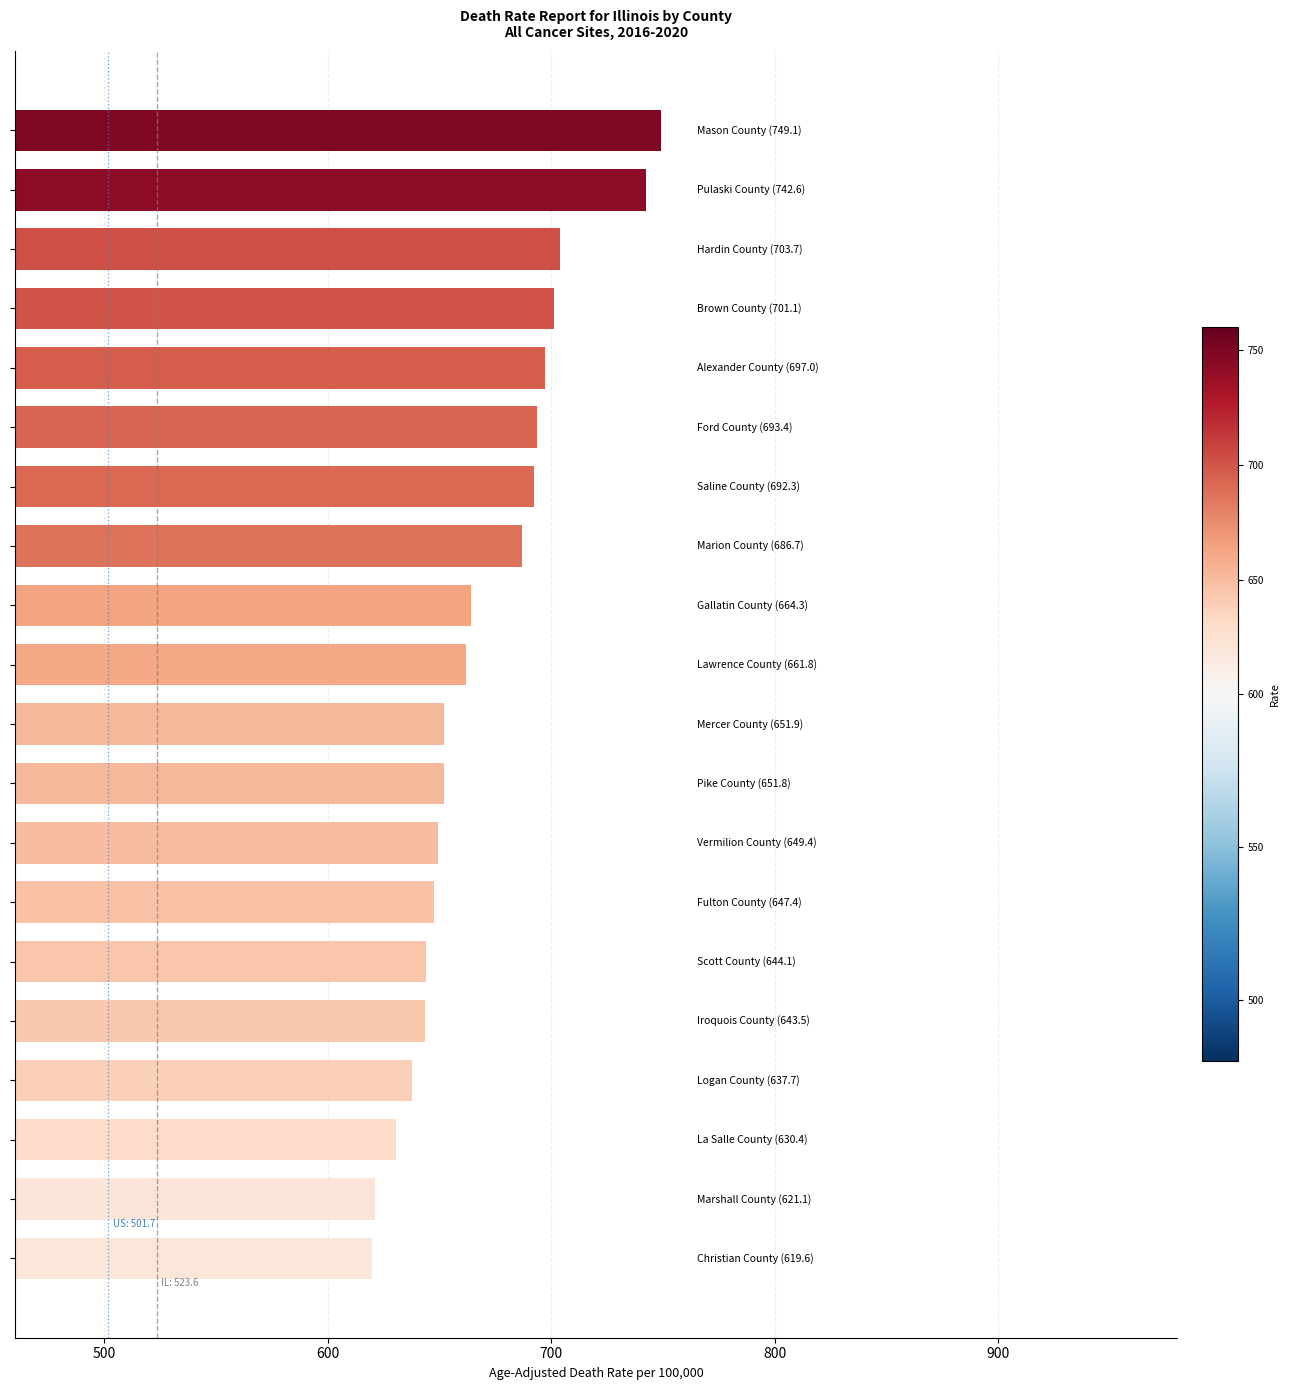

What is the smallest value displayed?

619.6